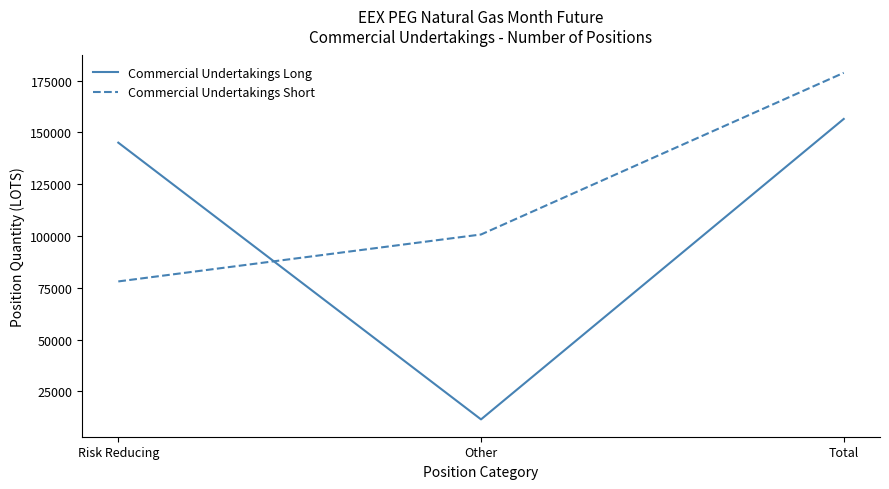

Which label corresponds to the smallest value in the chart?

Other